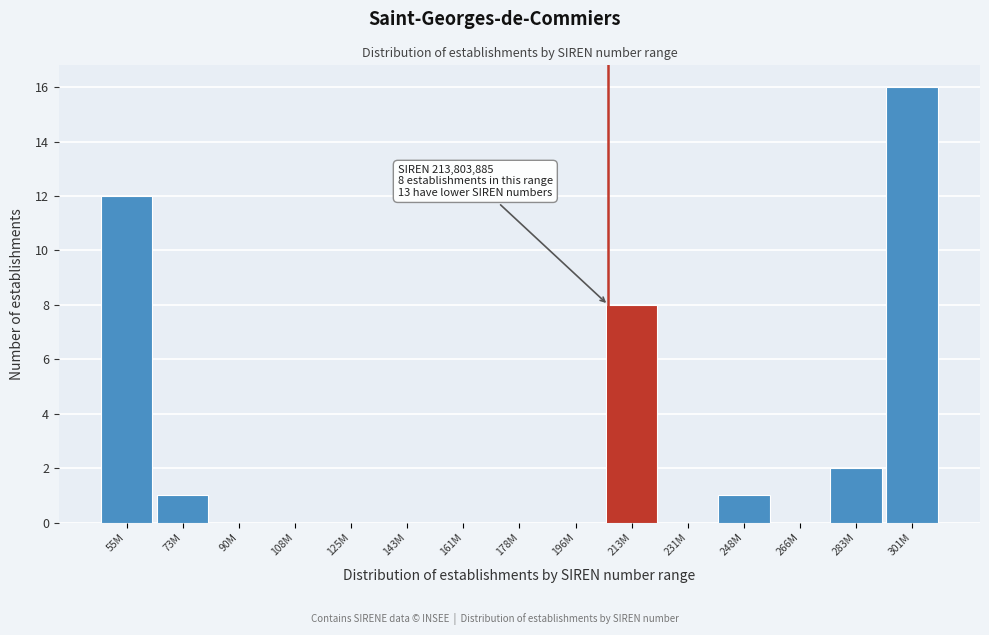

Reading left to right, transcribe all the data shown in this chart.

55M=12	73M=1	90M=0	108M=0	125M=0	143M=0	161M=0	178M=0	196M=0	213M=8	231M=0	248M=1	266M=0	283M=2	301M=16